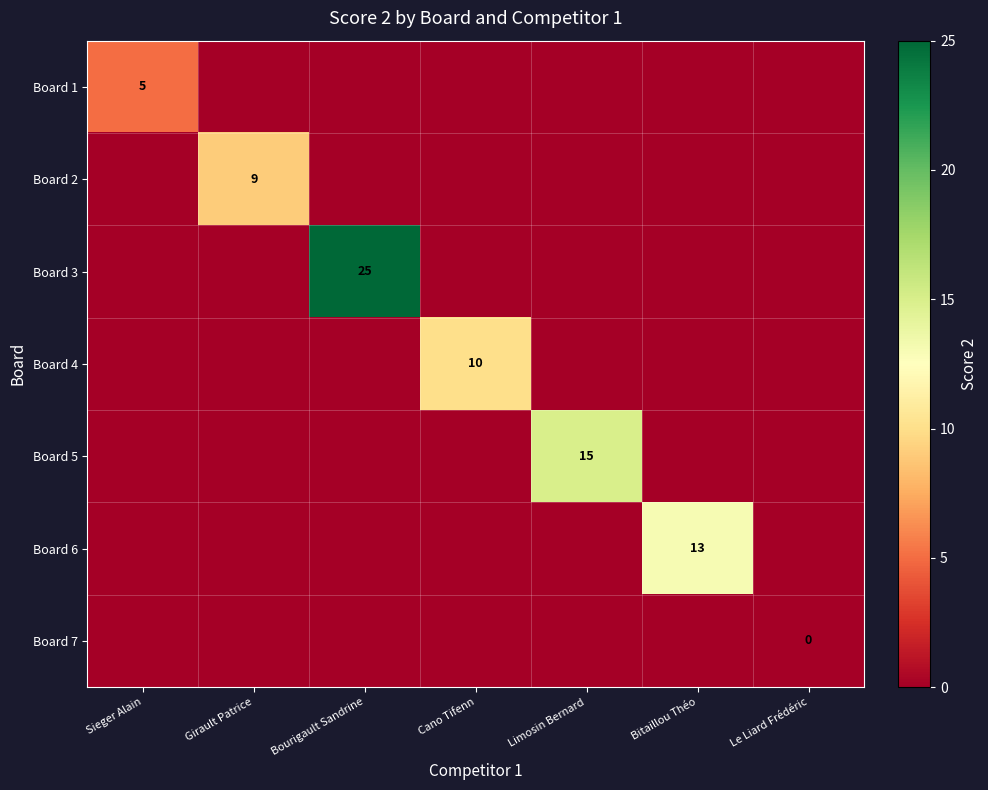

Is it true that Board 3 equals 42 at Bourigault Sandrine?

False